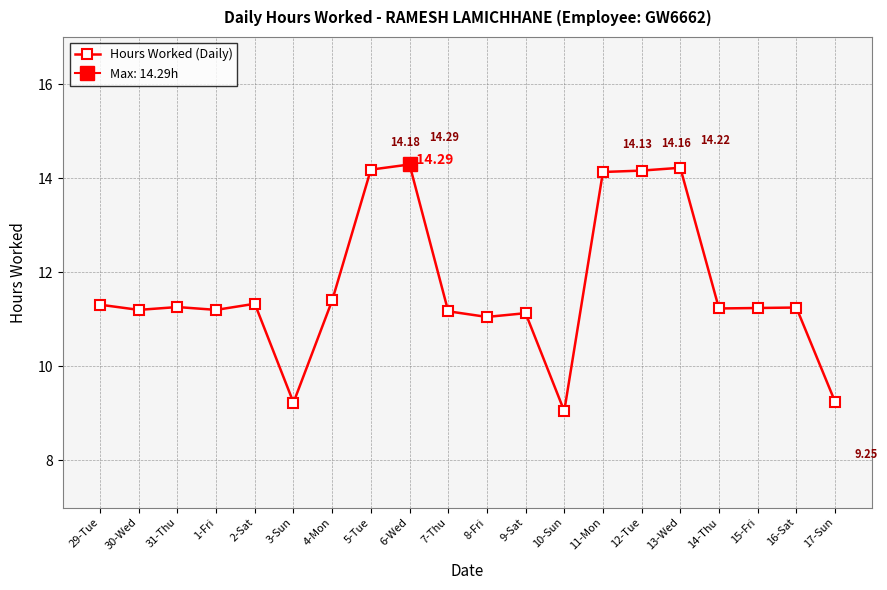

What is the average value?

11.7